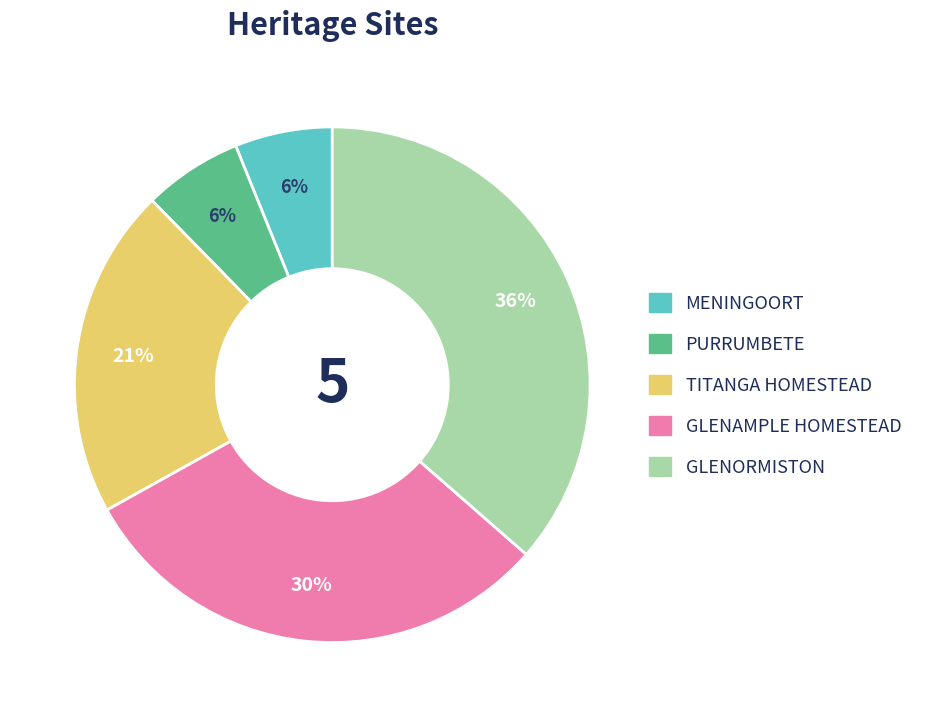

How many slices are in this pie chart?

5